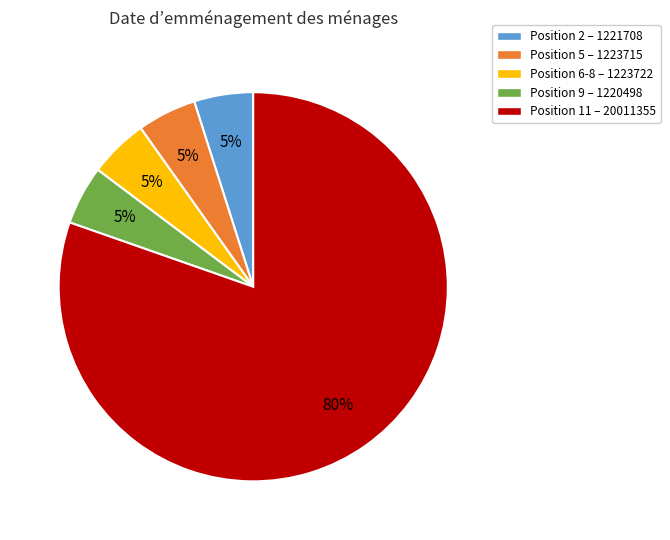

To the nearest percent, what portion does Position 6-8 – 1223722 represent?

5%